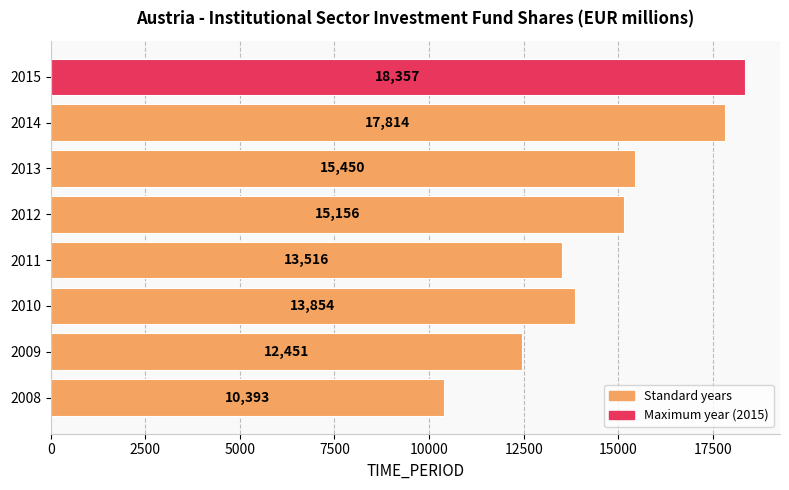

How many bars are there in total?

8